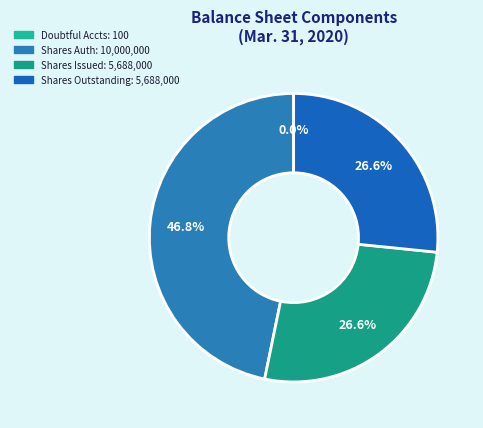

How many segments does this pie chart have?

4